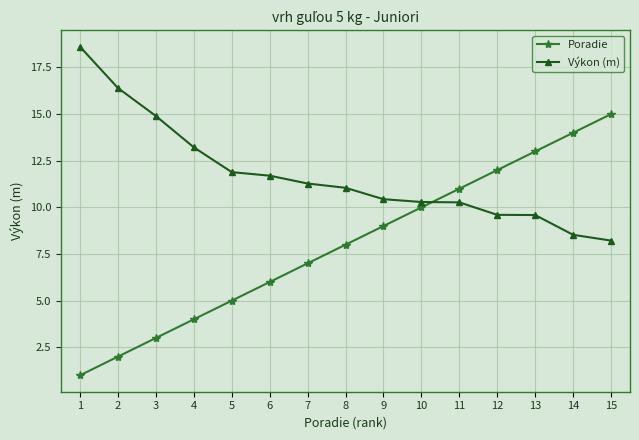

What is the difference between the maximum and minimum values in the Poradie series?

14.0